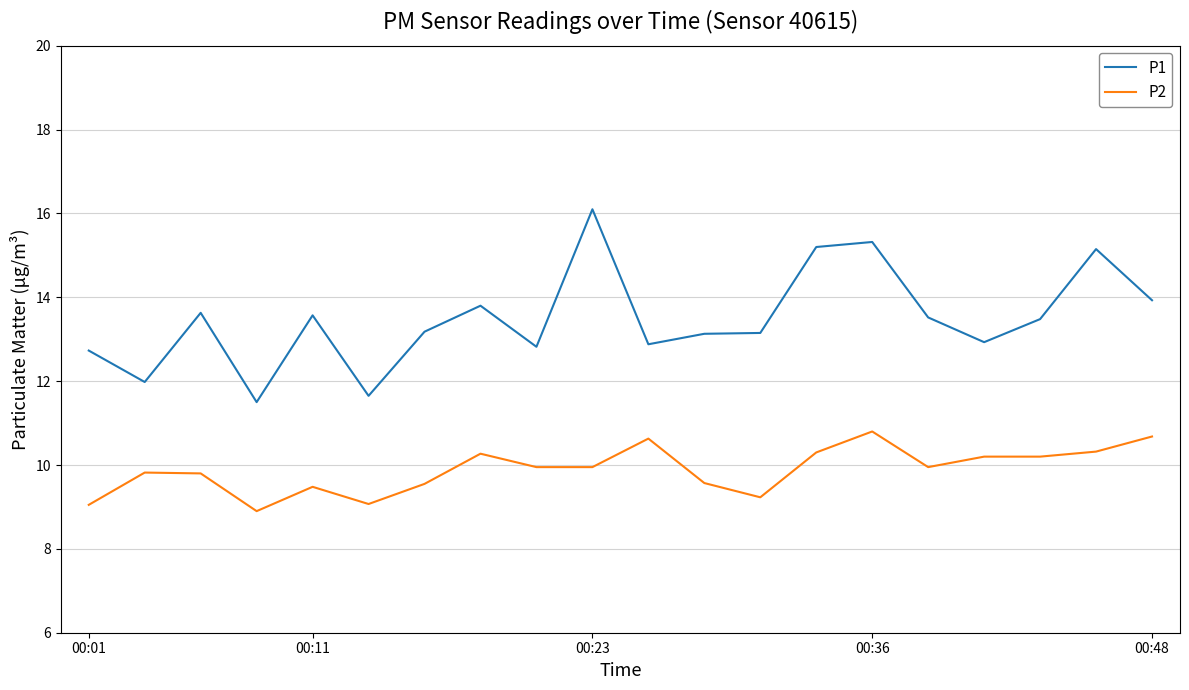

True or false: P1 and P2 cross at least once.

False